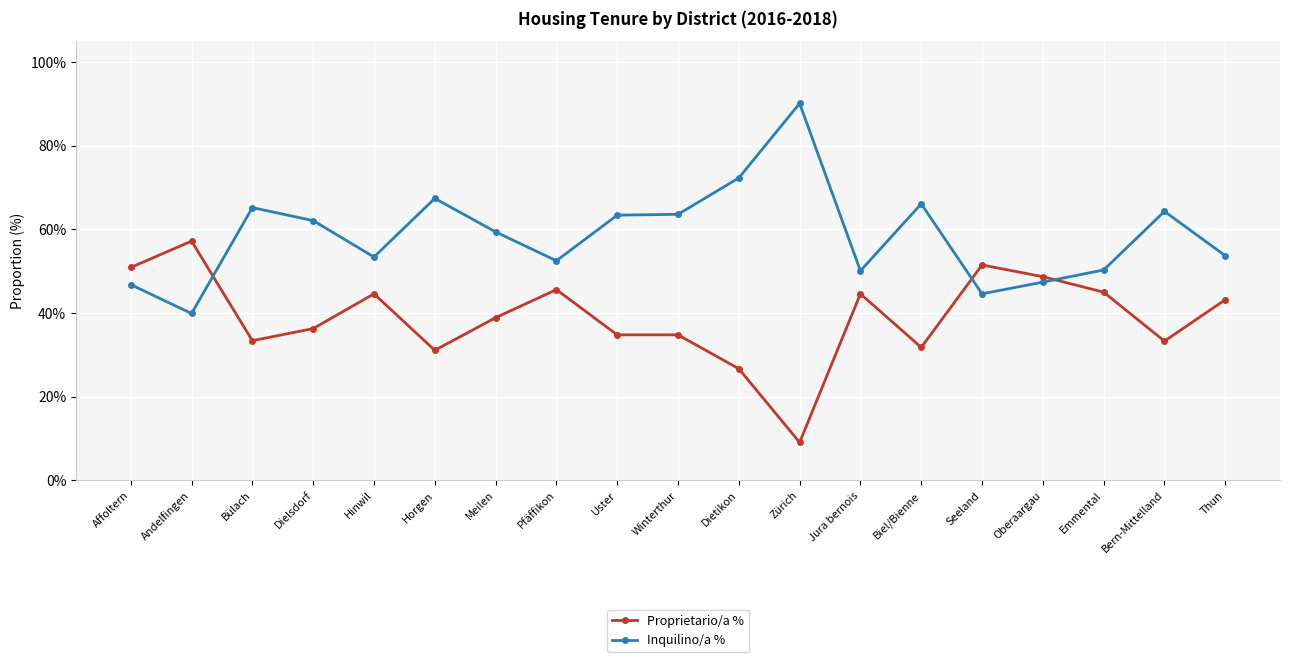

At how many categories does at least one series exceed 28?

19